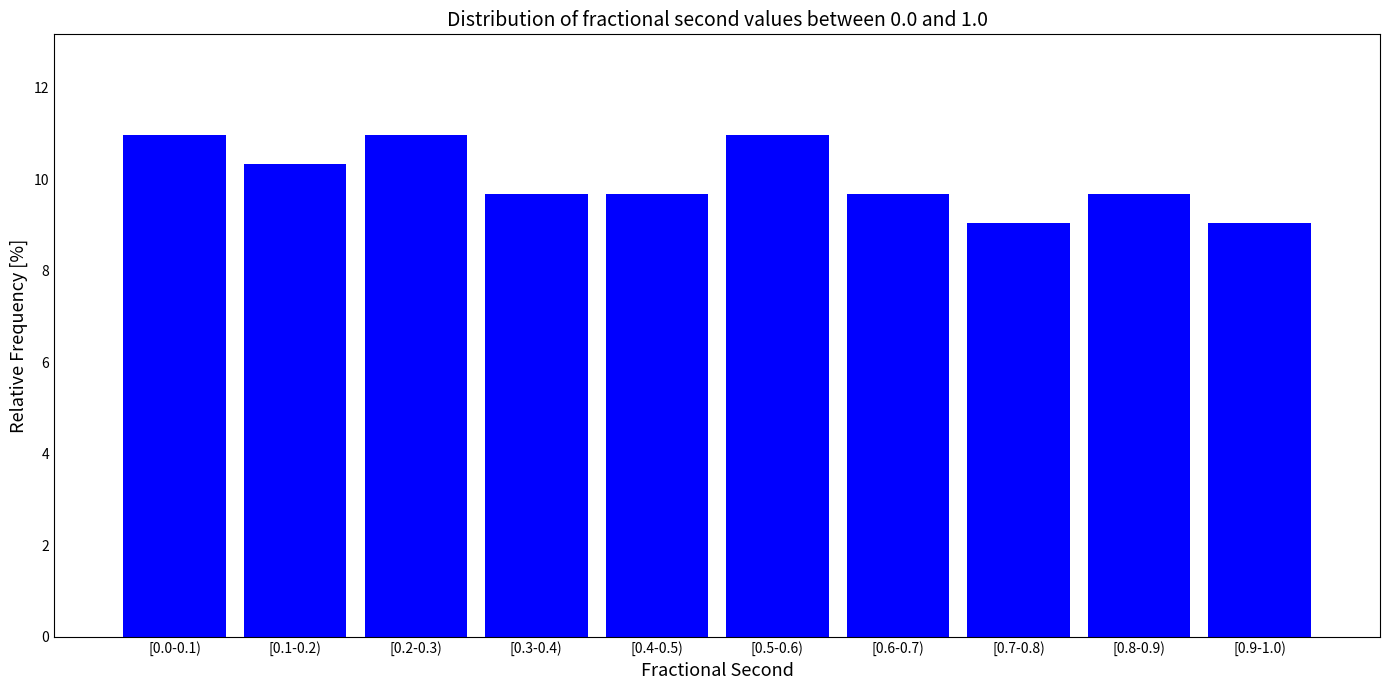

Reading left to right, extract all data points from this chart.

[0.0-0.1)=11.0	[0.1-0.2)=10.3	[0.2-0.3)=11.0	[0.3-0.4)=9.7	[0.4-0.5)=9.7	[0.5-0.6)=11.0	[0.6-0.7)=9.7	[0.7-0.8)=9.0	[0.8-0.9)=9.7	[0.9-1.0)=9.0